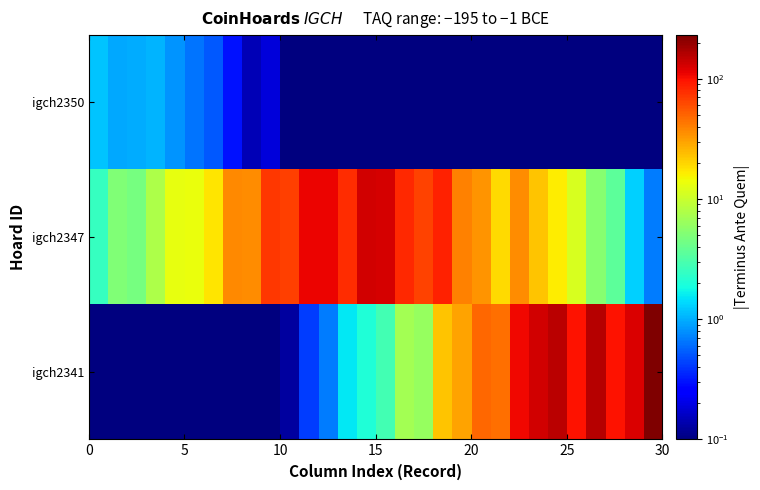

Reading left to right, extract all data points from this chart.

igch2341: 0.1	0.1	0.1	0.1	0.1	0.1	0.1	0.1	0.1	0.1	0.1	0.4	0.7	1.5	2.0	2.8	7.0	6.2	23.0	29.9	48.5	46.3	107.6	132.2	151.2	98.4	157.5	97.9	125.1	230.7
igch2347: 2.5	5.0	4.6	7.7	13.1	13.6	17.5	36.6	35.4	71.0	68.1	111.3	110.8	79.6	133.2	127.9	81.9	65.8	85.9	38.8	34.1	19.0	35.8	23.1	16.3	11.4	5.4	3.6	1.3	0.7
igch2350: 1.2	1.0	1.0	1.1	0.8	0.6	0.5	0.3	0.1	0.2	0.1	0.1	0.1	0.1	0.1	0.1	0.1	0.1	0.1	0.1	0.1	0.1	0.1	0.1	0.1	0.1	0.1	0.1	0.1	0.1